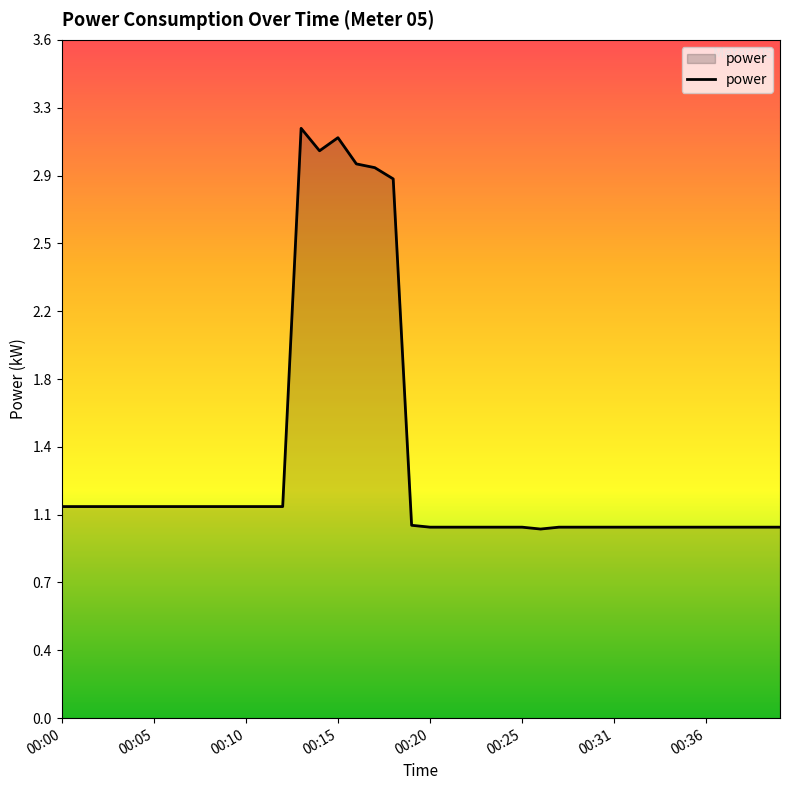

List the labels in order of value, smallest first.

26, 20, 21, 22, 23, 24, 25, 27, 28, 29, 30, 31, 32, 33, 34, 35, 36, 37, 38, 39, 19, 00:00, 00:05, 00:10, 00:15, 00:20, 00:25, 00:31, 00:36, 8, 9, 10, 11, 12, 18, 17, 16, 14, 15, 13